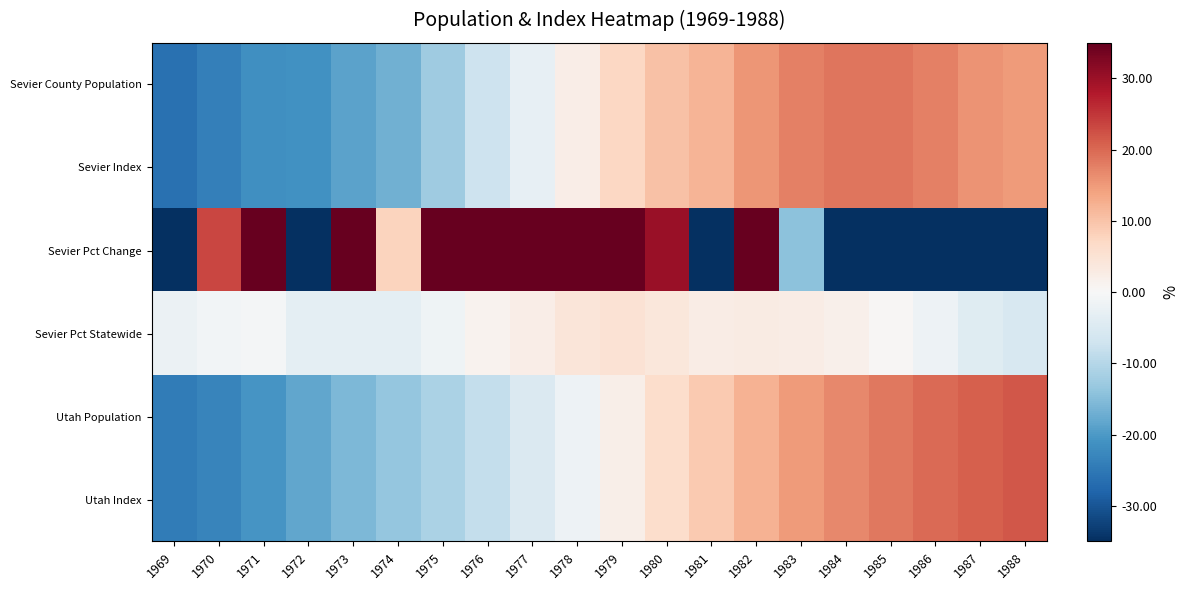

Count the number of categories in the chart.

20